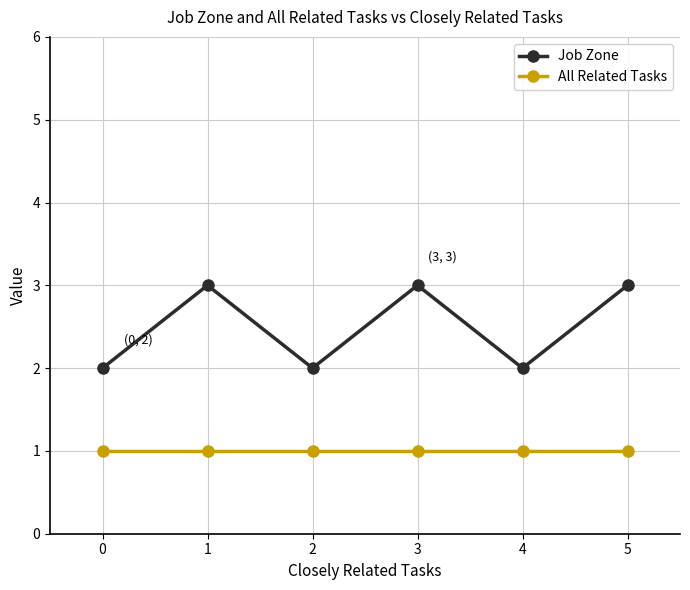

What is the sum of the All Related Tasks values at 0 and 3?

2